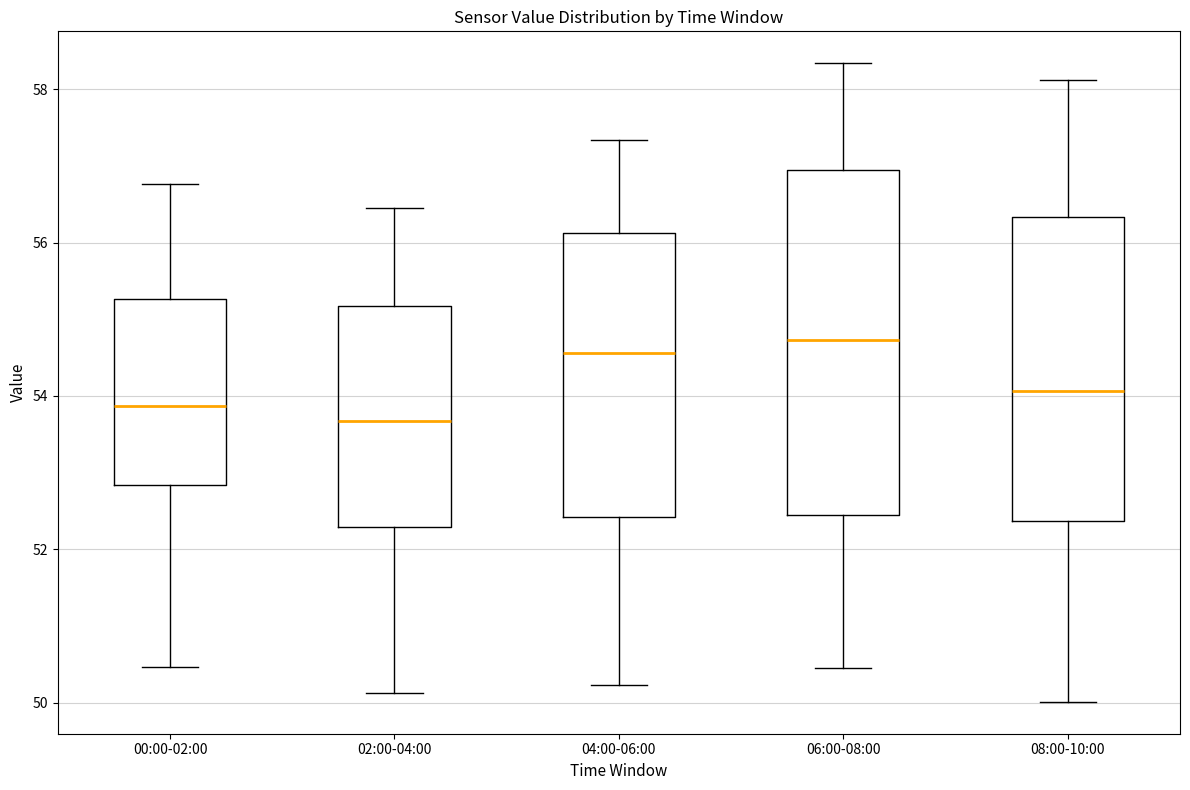

Which box has the lowest median line?

02:00-04:00